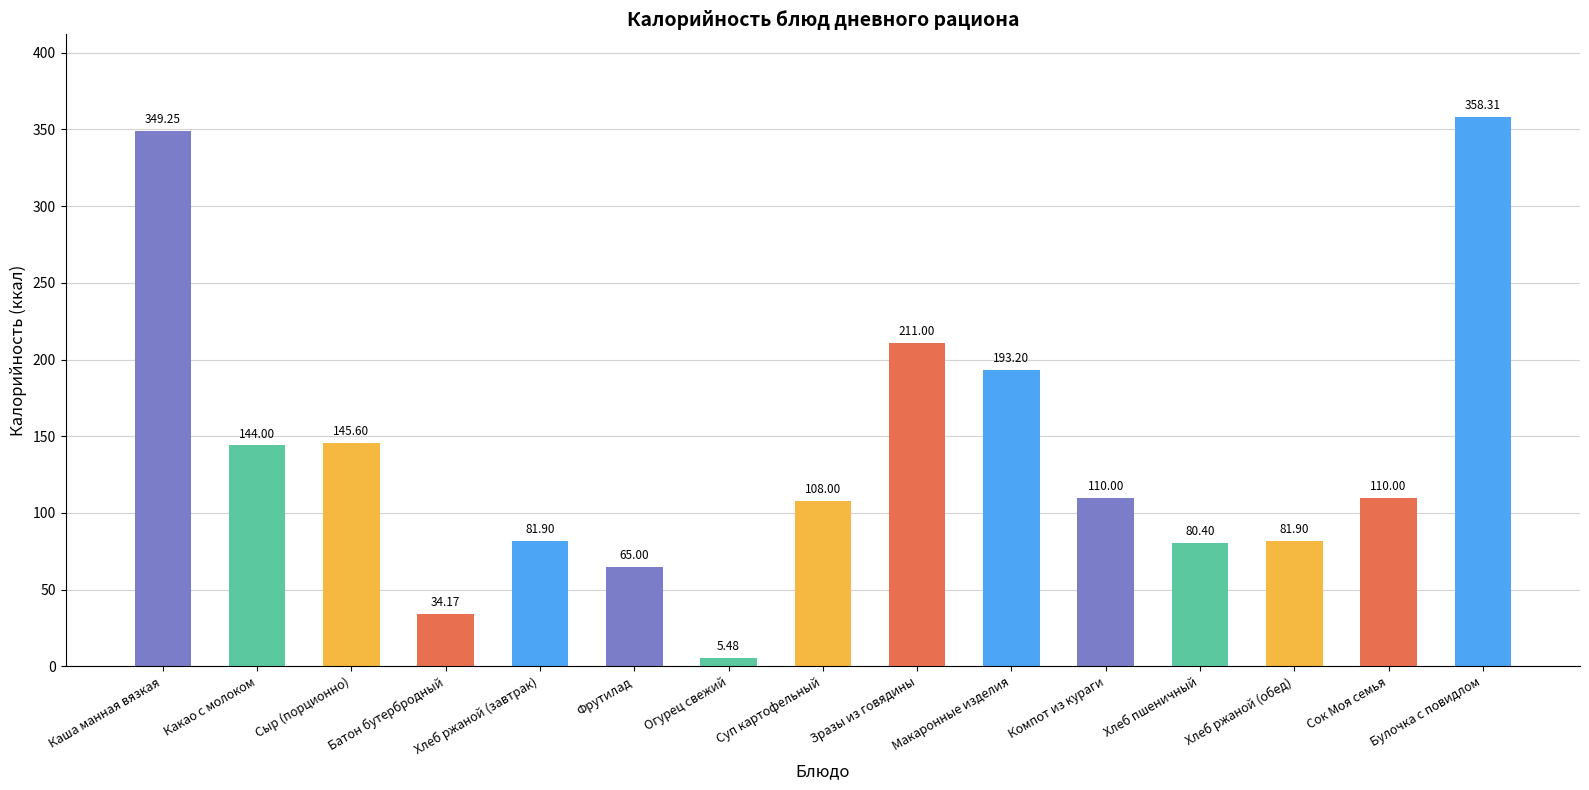

Which label corresponds to the largest value in the chart?

Булочка с повидлом